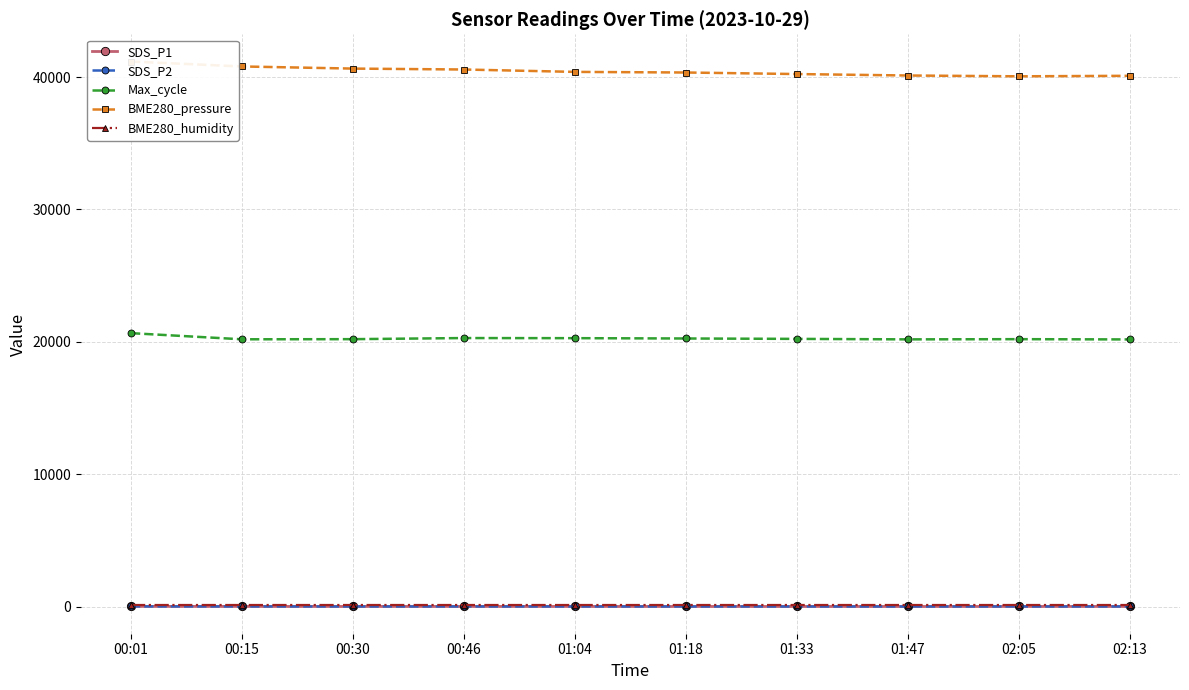

Reading left to right, transcribe all the data shown in this chart.

SDS_P1: 00:01=17.4	00:15=15.8	00:30=13.9	00:46=14.6	01:04=13.7	01:18=12.9	01:33=12.4	01:47=11.9	02:05=13.2	02:13=12.8
SDS_P2: 00:01=16.7	00:15=15.2	00:30=13.5	00:46=14.1	01:04=13.3	01:18=12.5	01:33=12.0	01:47=11.6	02:05=12.8	02:13=12.4
Max_cycle: 00:01=20657.0	00:15=20193.0	00:30=20203.0	00:46=20287.0	01:04=20278.0	01:18=20254.0	01:33=20224.0	01:47=20188.0	02:05=20203.0	02:13=20183.0
BME280_pressure: 00:01=41173.8	00:15=40801.6	00:30=40640.5	00:46=40571.4	01:04=40391.1	01:18=40345.0	01:33=40228.0	01:47=40118.7	02:05=40057.3	02:13=40095.7
BME280_humidity: 00:01=100.0	00:15=100.0	00:30=100.0	00:46=100.0	01:04=100.0	01:18=100.0	01:33=100.0	01:47=100.0	02:05=100.0	02:13=100.0